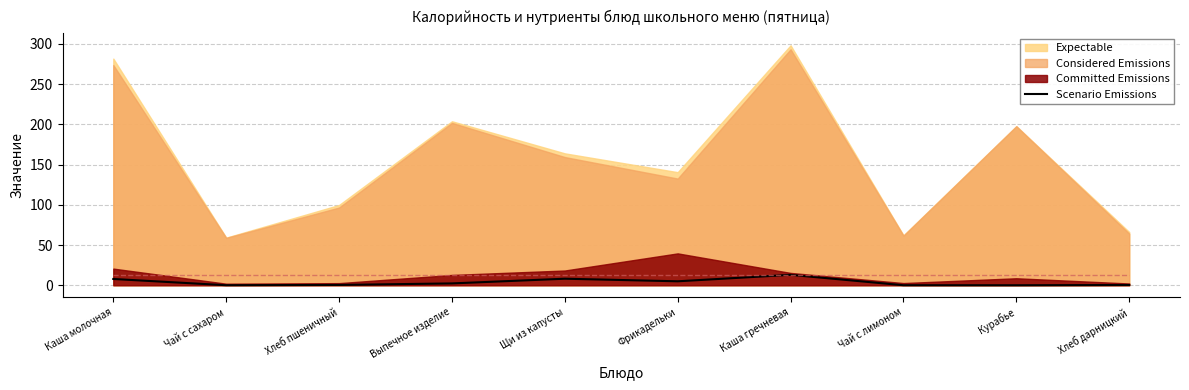

True or false: the data shows 12.5 at Каша молочная.

False